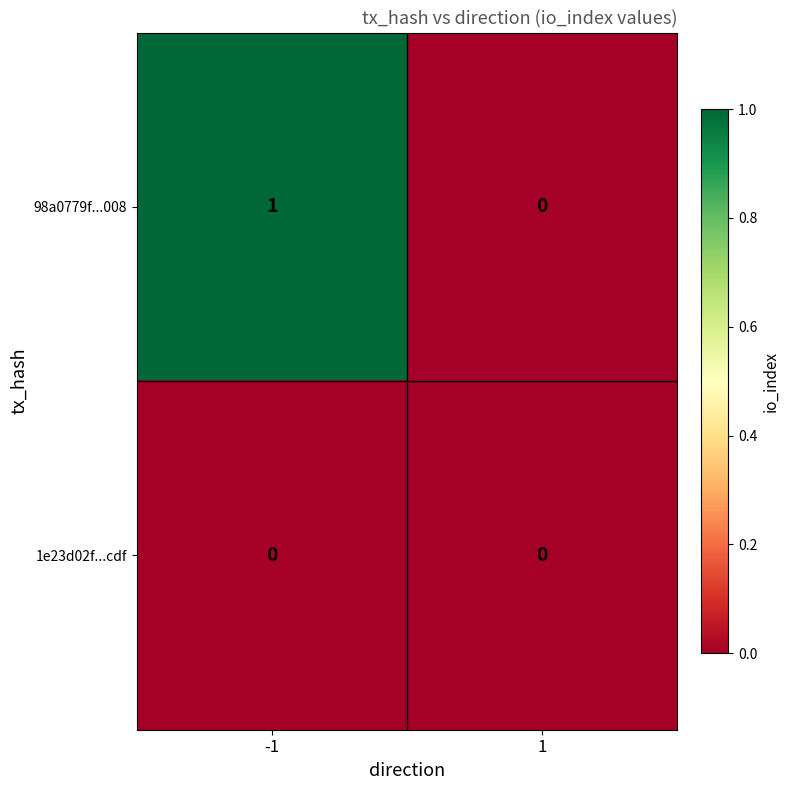

Rank the series by their maximum value, from highest to lowest.

98a0779f...008, 1e23d02f...cdf